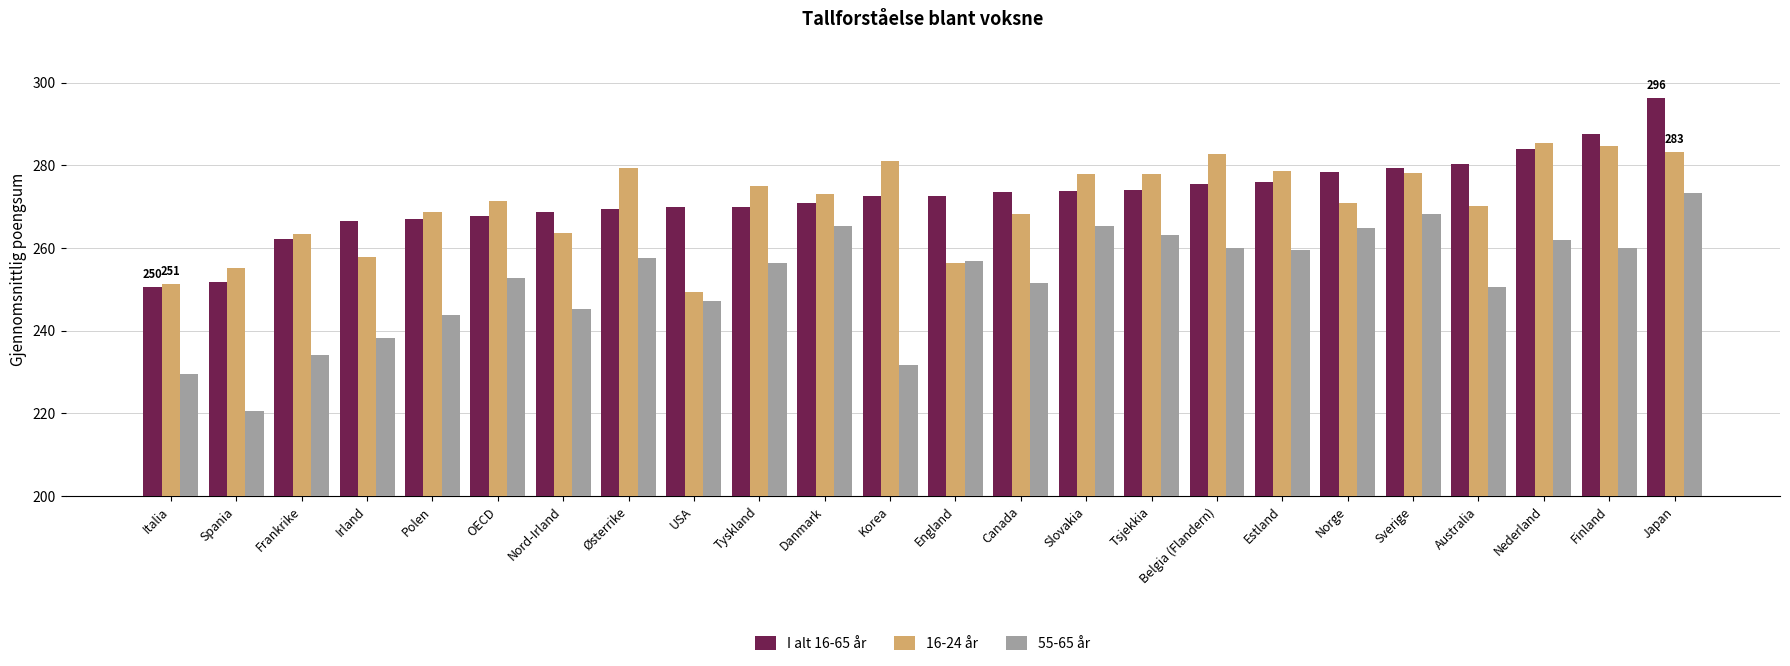

The 16-24 år series shows 131.0 at USA. True or false?

False